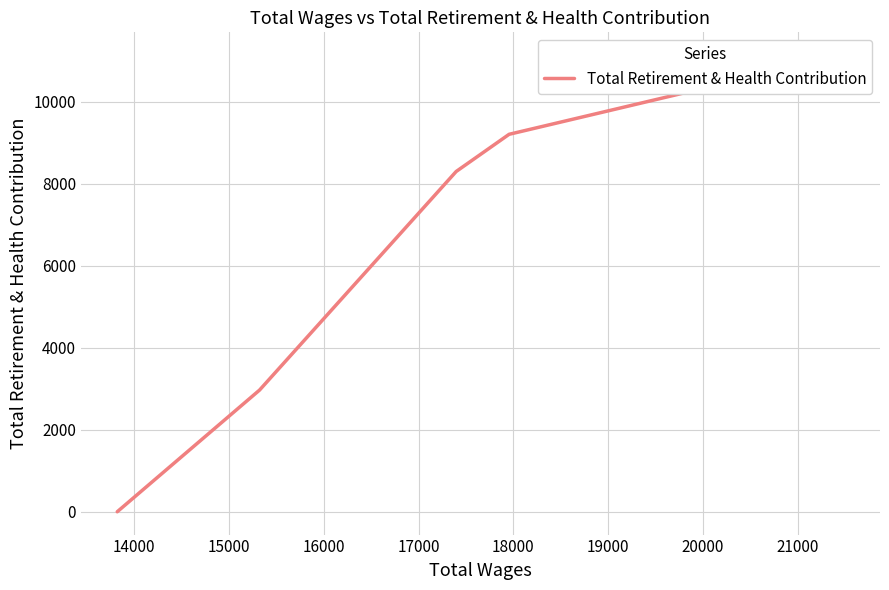

What is the sum of the values at 14000 and 17000?

9205